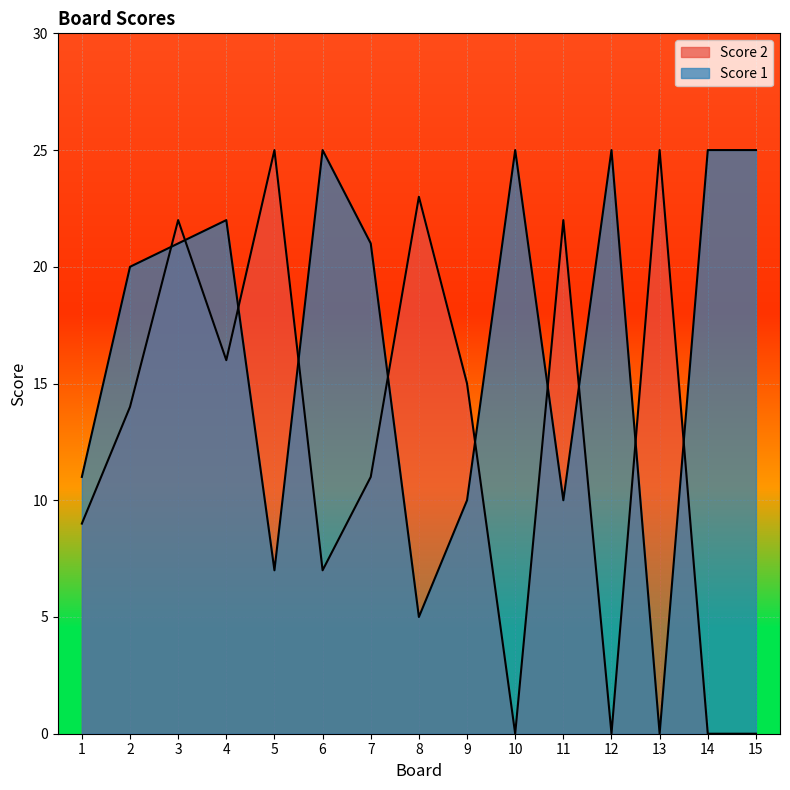

How many times do Score 2 and Score 1 cross each other?

10